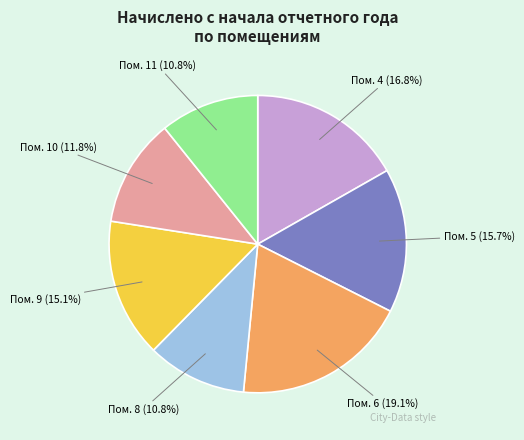

Is there any slice that represents more than half of the pie?

No